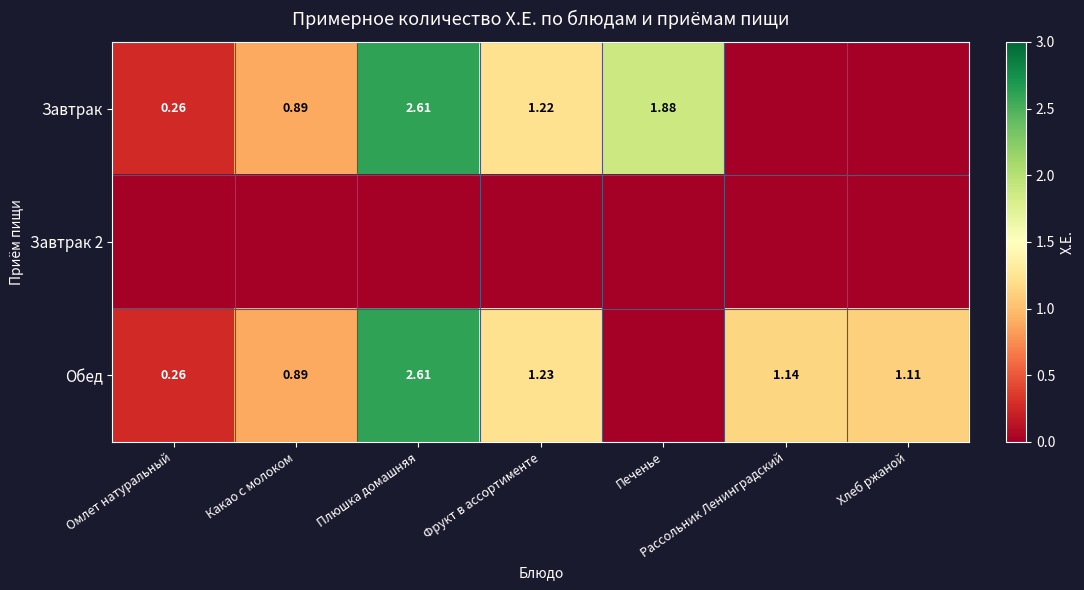

Is the value of Обед at Фрукт в ассортименте greater than the value of Завтрак at Плюшка домашняя?

No